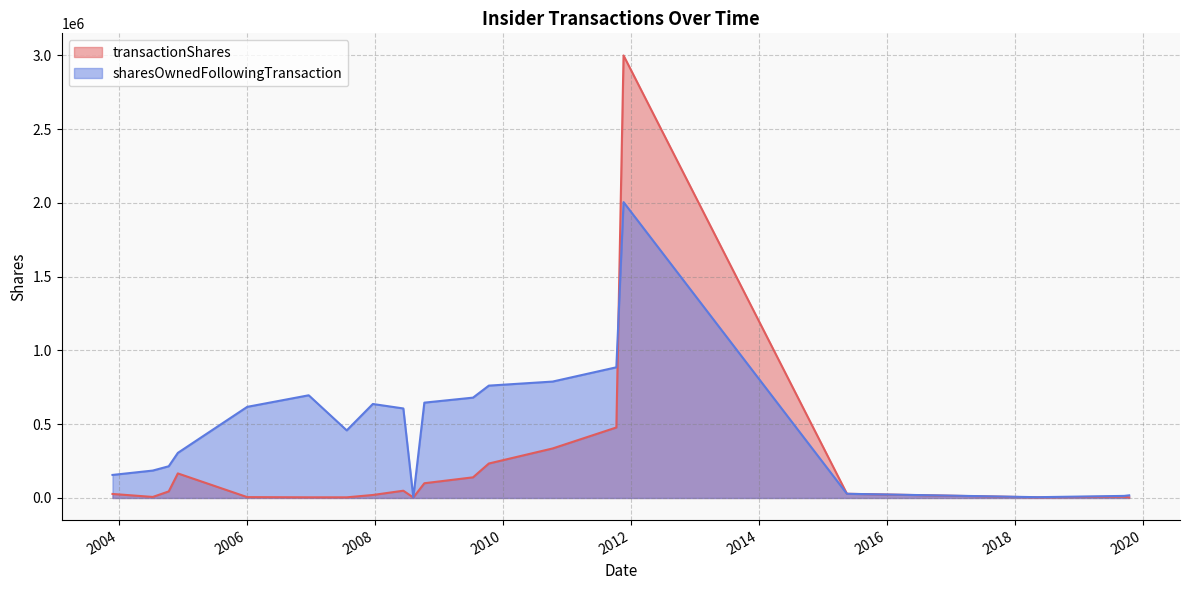

The transactionShares series shows 478000 at 2011-10-11. True or false?

True